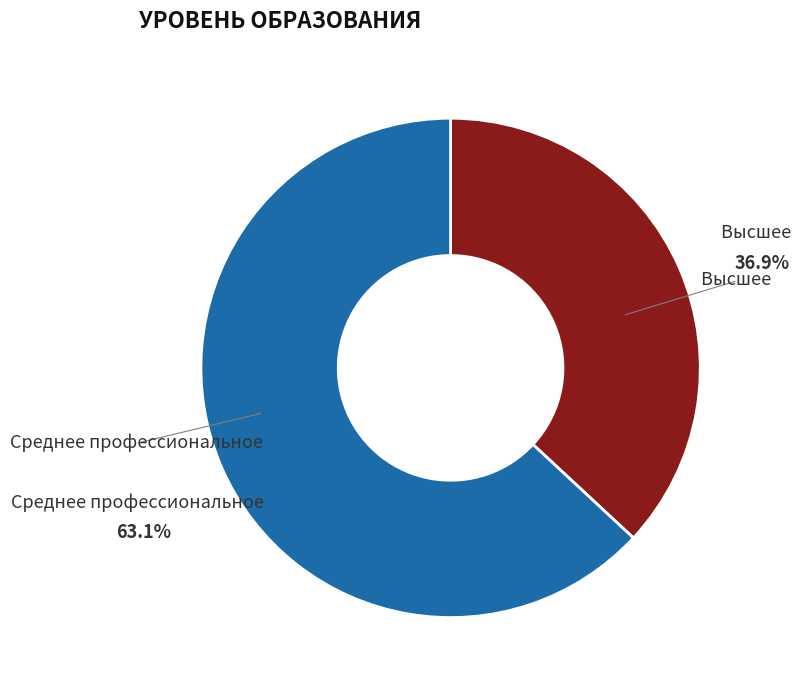

How many segments does this pie chart have?

2